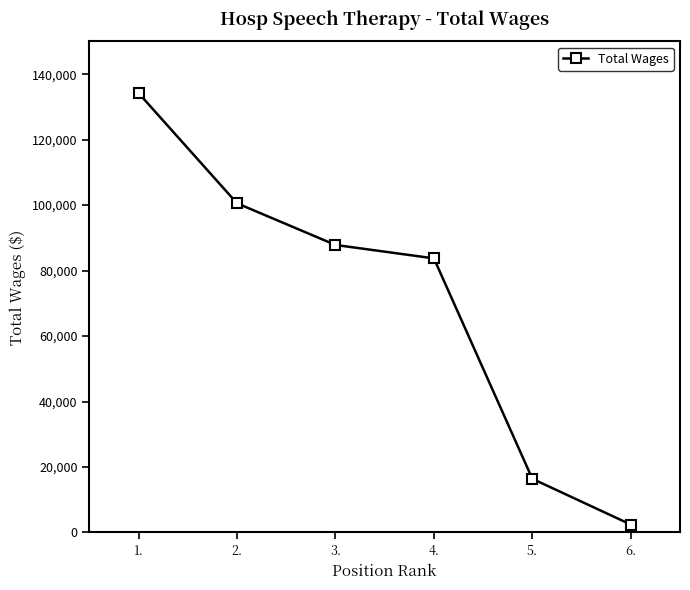

How many distinct data groups are displayed?

1